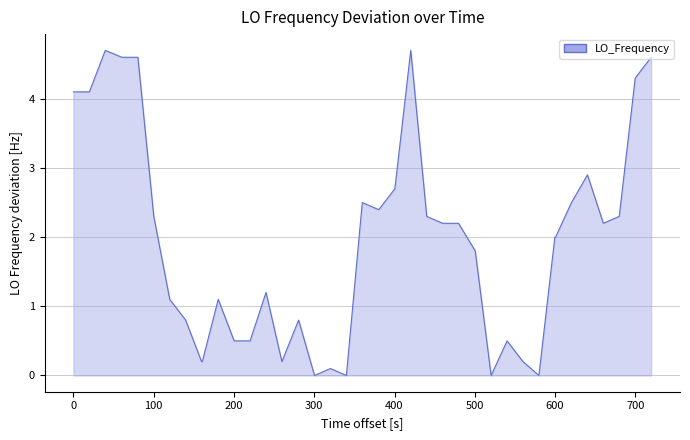

Reading left to right, list all the values displayed in this chart.

4.1	4.1	4.7	4.6	4.6	2.3	1.1	0.8	0.2	0.2	1.1	0.5	0.5	1.2	0.2	0.8	0.0	0.1	0.0	2.5	2.4	2.4	2.7	4.7	2.3	2.2	2.2	1.8	0.0	0.5	0.2	0.0	2.0	2.0	2.5	2.9	2.2	2.3	4.3	4.6